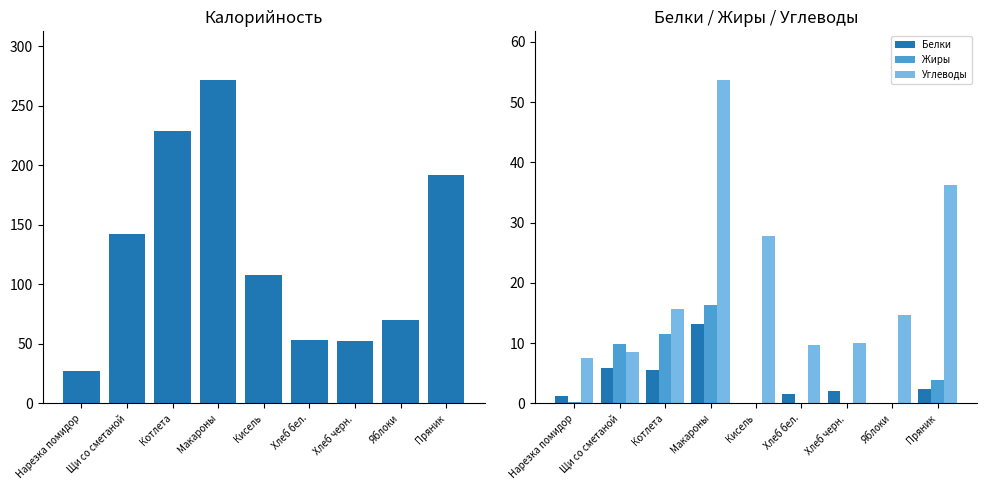

Is the value of Жиры at Кисель greater than the value of Белки at Макароны?

No